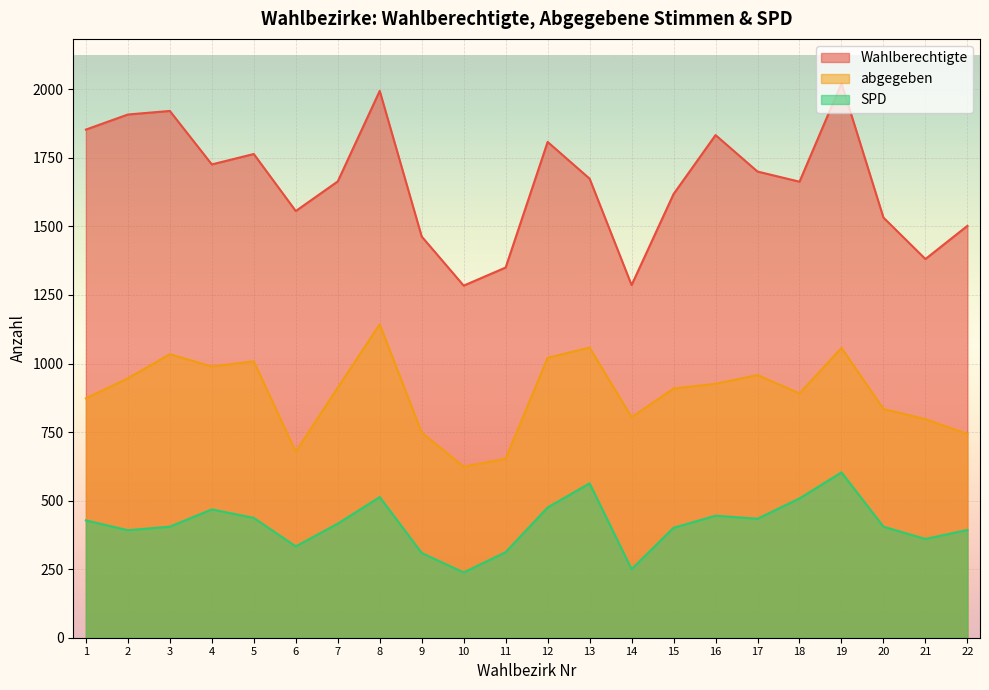

True or false: SPD has a value of 393 at 22.

True